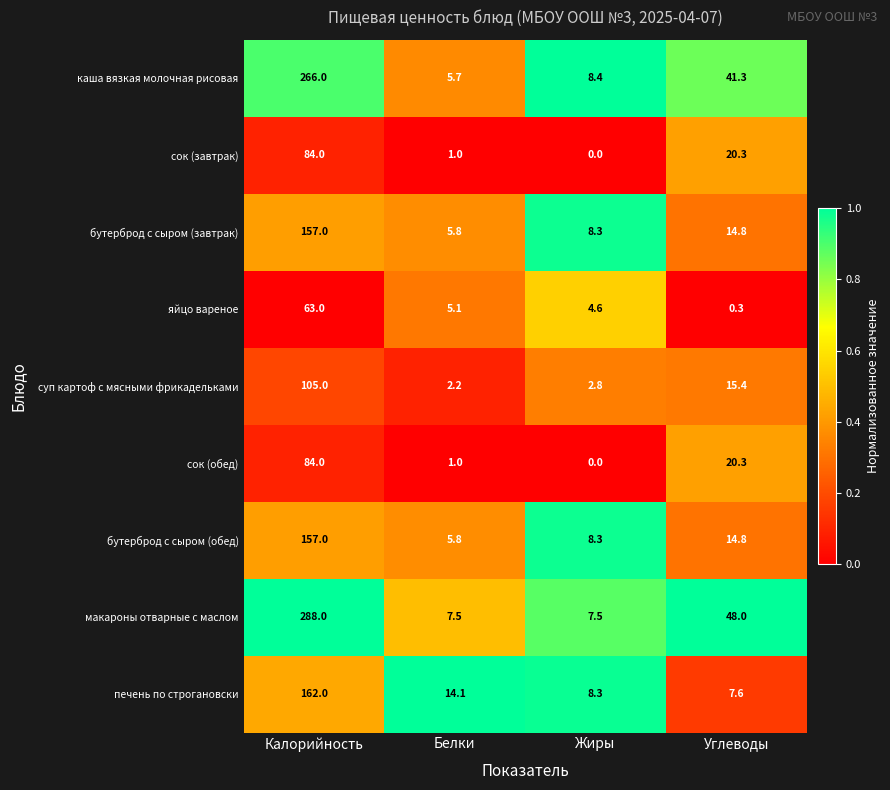

Is it true that яйцо вареное equals 6.7 at Белки?

False